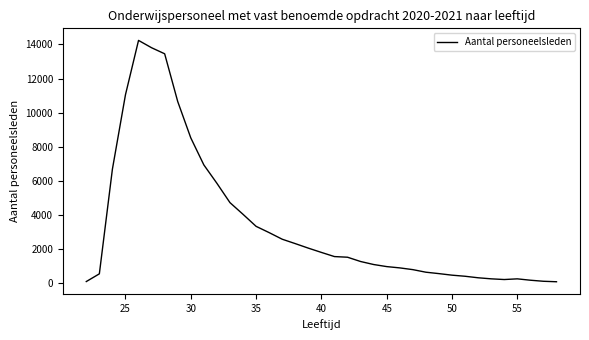

What is the maximum value shown in the chart?

14240